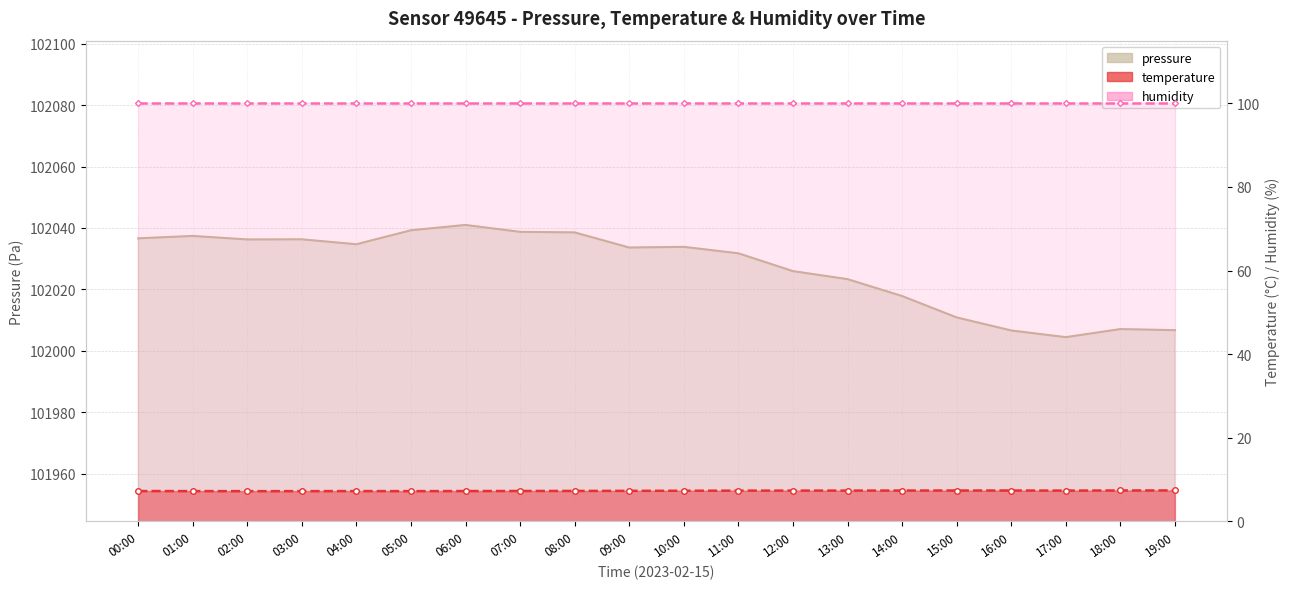

At how many categories does at least one series exceed 16315?

20